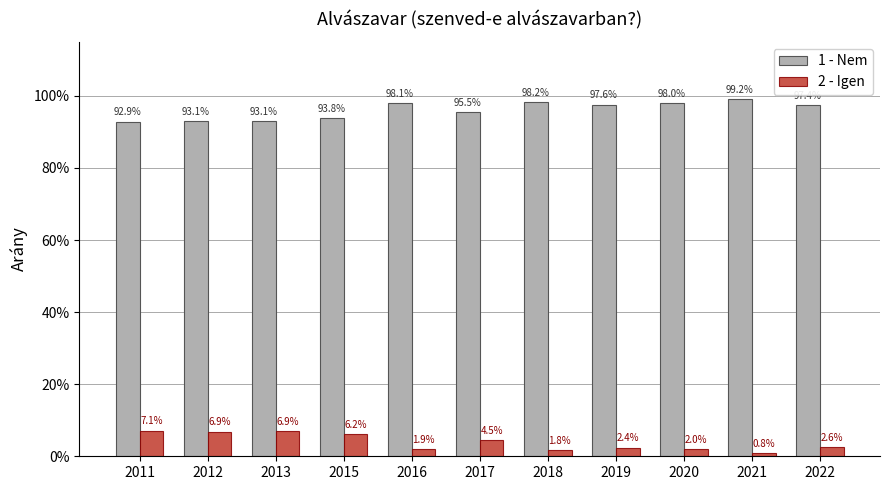

The 1 - Nem series shows 1.3 at 2020. True or false?

False